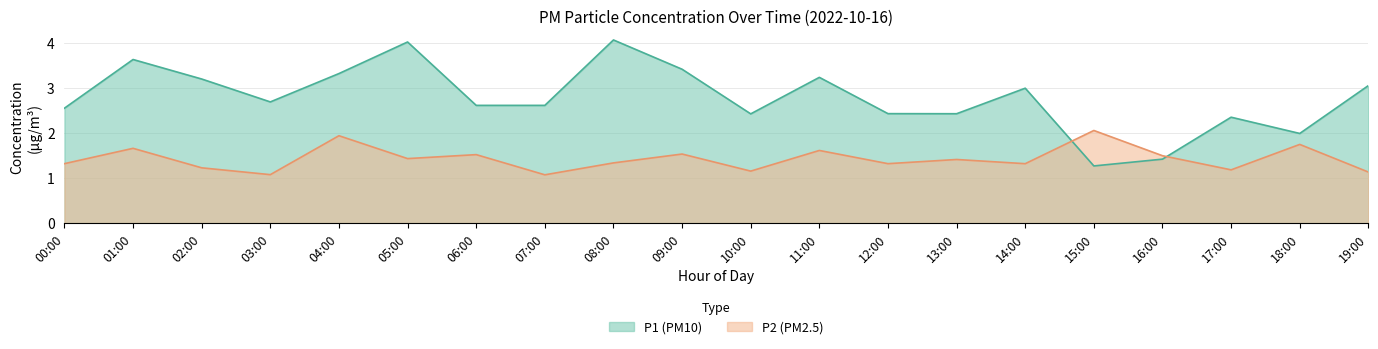

What is the total value across all series at 02:00?

4.4